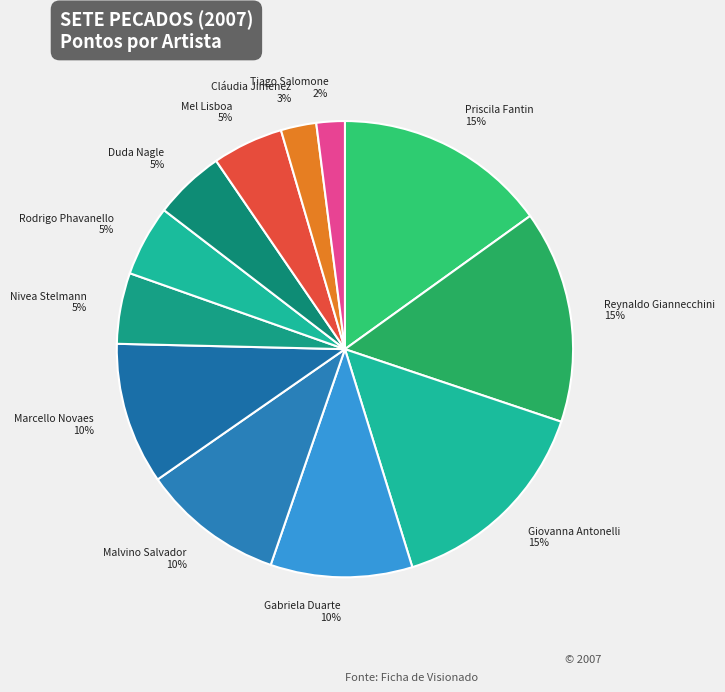

To the nearest percent, what portion does Duda Nagle represent?

5%